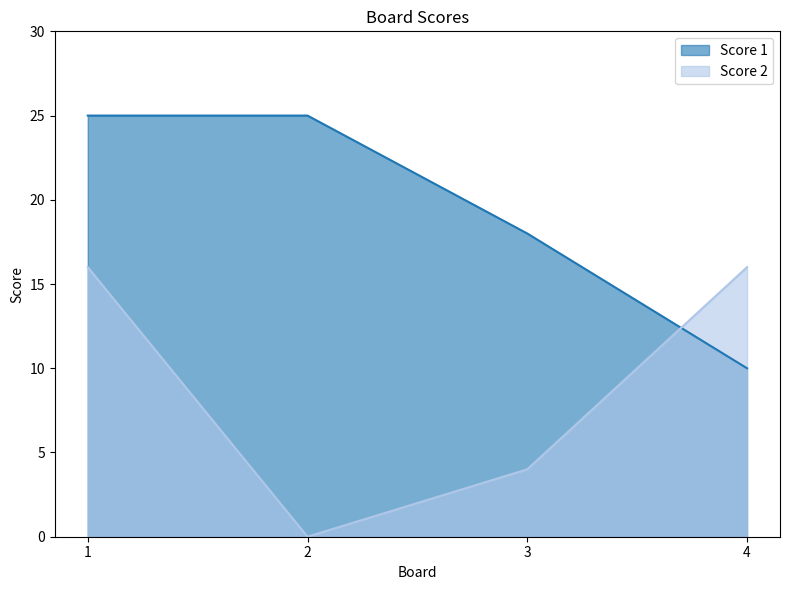

What is the greatest value displayed?

25